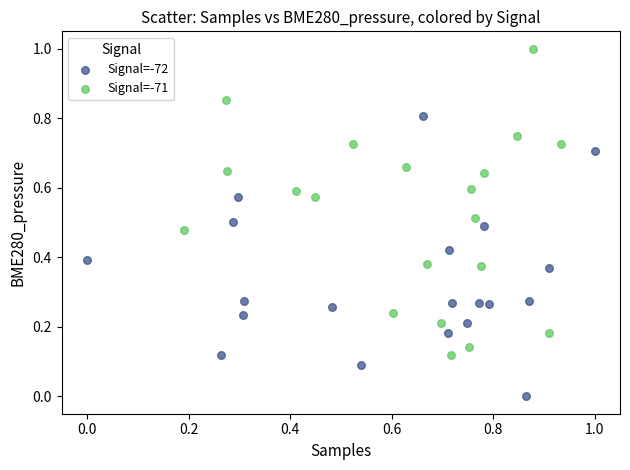

Which series contains the lowest Y value?

Signal=-72